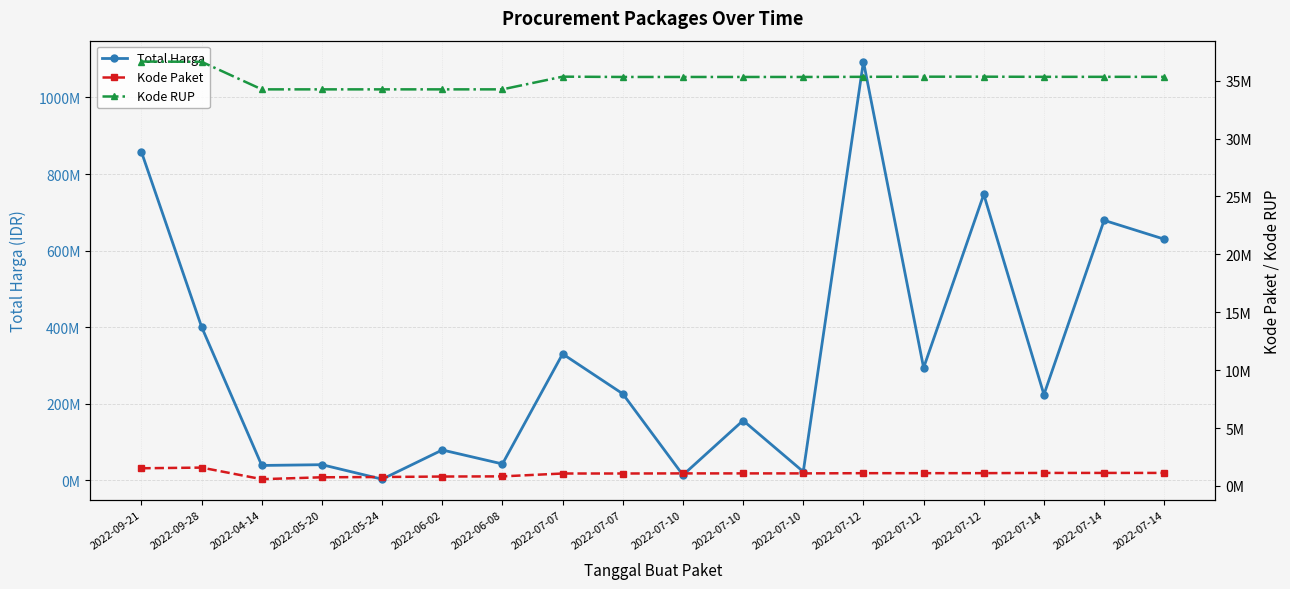

At which category does Kode Paket reach its first local valley?

2022-04-14